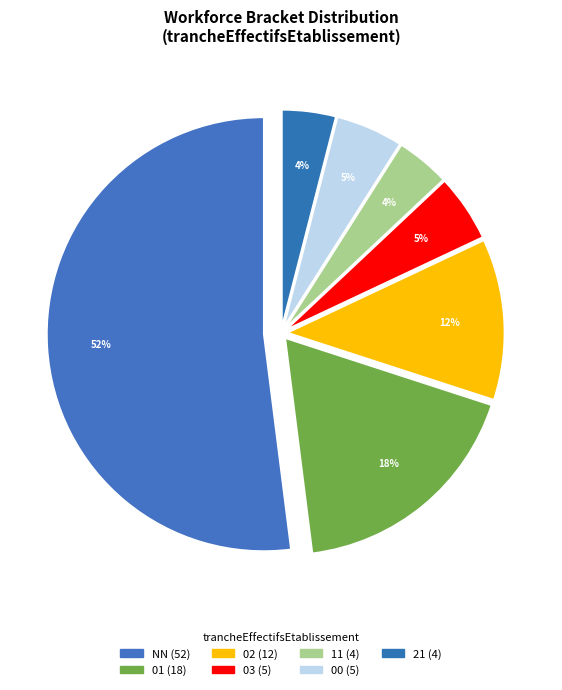

Does any single category account for the majority?

Yes